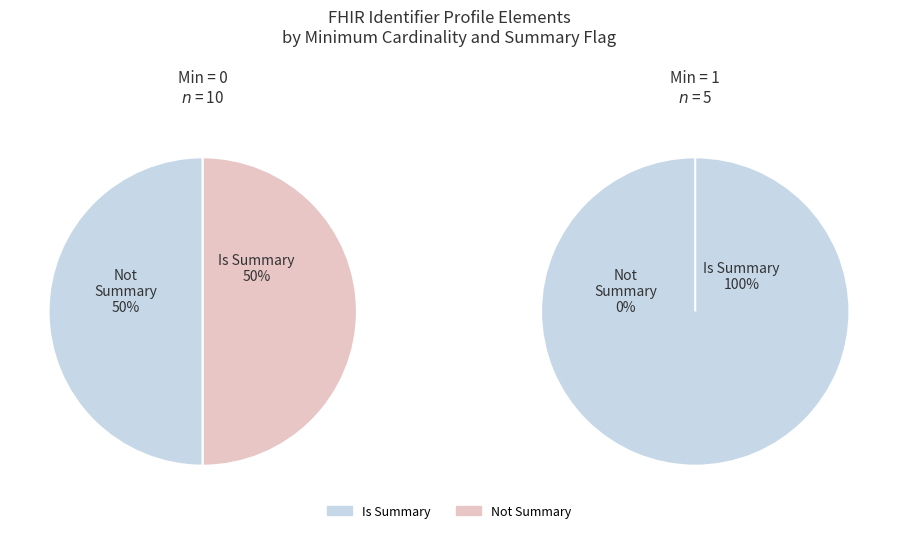

True or false: Identifier.extension accounts for 1% of the total.

False